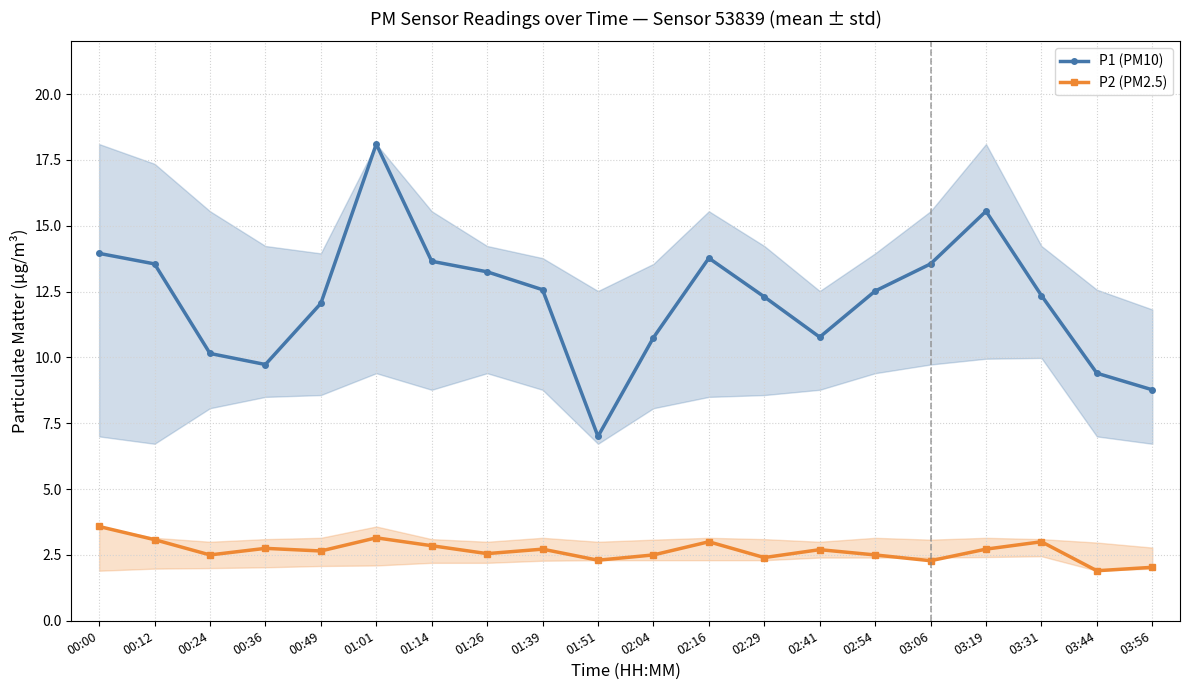

Reading left to right, extract all data points from this chart.

P1 (PM10): 00:00=13.9	00:12=13.6	00:24=10.2	00:36=9.7	00:49=12.1	01:01=18.1	01:14=13.7	01:26=13.2	01:39=12.6	01:51=7.0	02:04=10.8	02:16=13.8	02:29=12.3	02:41=10.8	02:54=12.5	03:06=13.6	03:19=15.6	03:31=12.3	03:44=9.4	03:56=8.8
P2 (PM2.5): 00:00=3.6	00:12=3.1	00:24=2.5	00:36=2.8	00:49=2.6	01:01=3.1	01:14=2.9	01:26=2.5	01:39=2.7	01:51=2.3	02:04=2.5	02:16=3.0	02:29=2.4	02:41=2.7	02:54=2.5	03:06=2.3	03:19=2.7	03:31=3.0	03:44=1.9	03:56=2.0